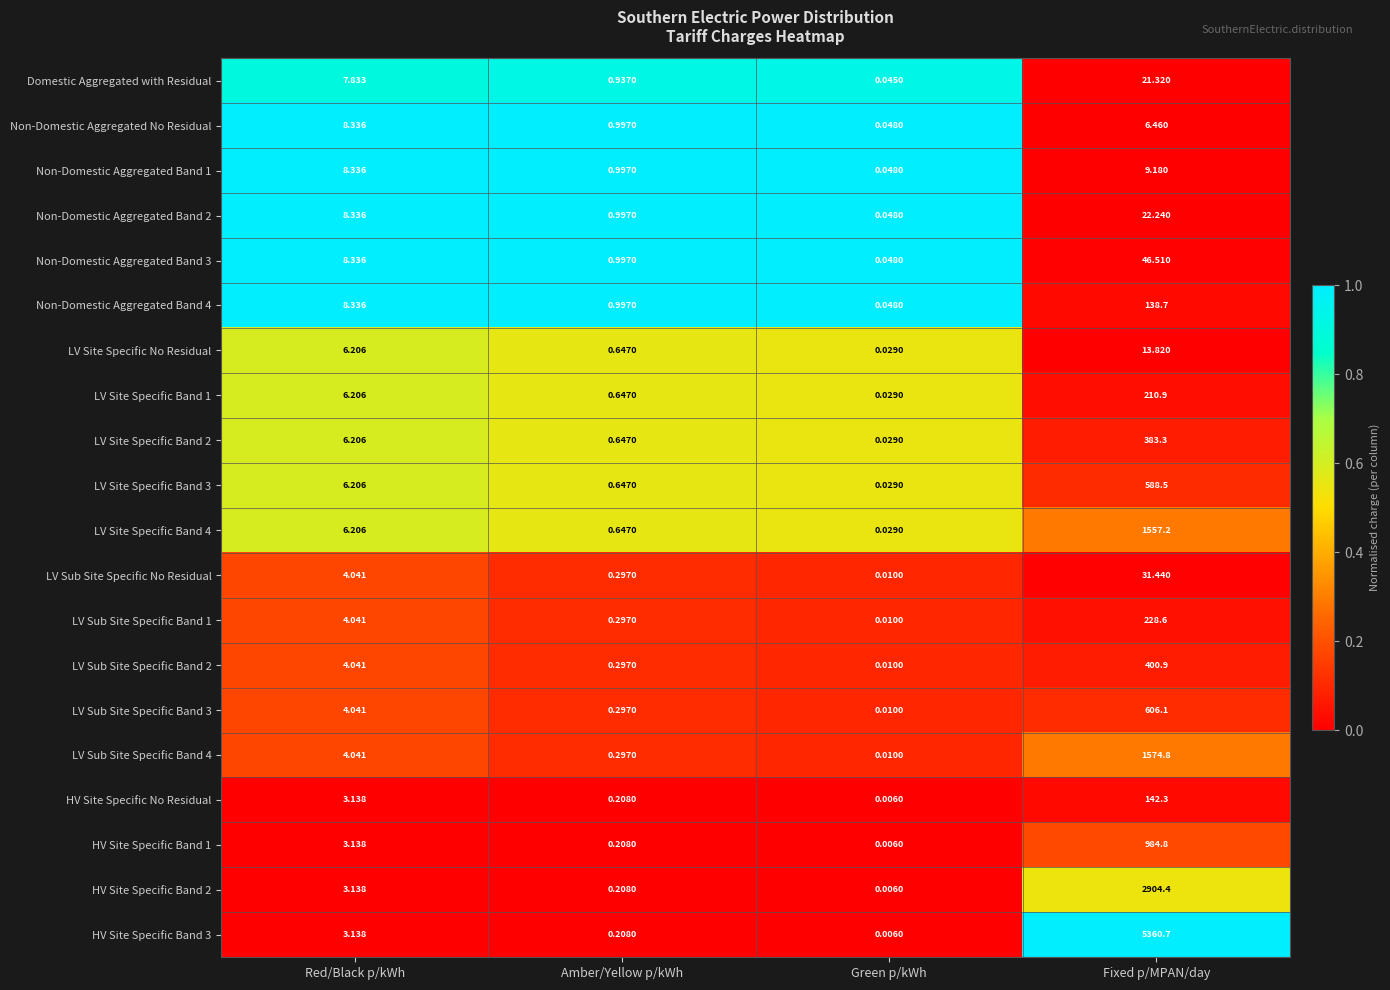

At which label does LV Site Specific Band 4 first exceed 6?

Red/Black p/kWh